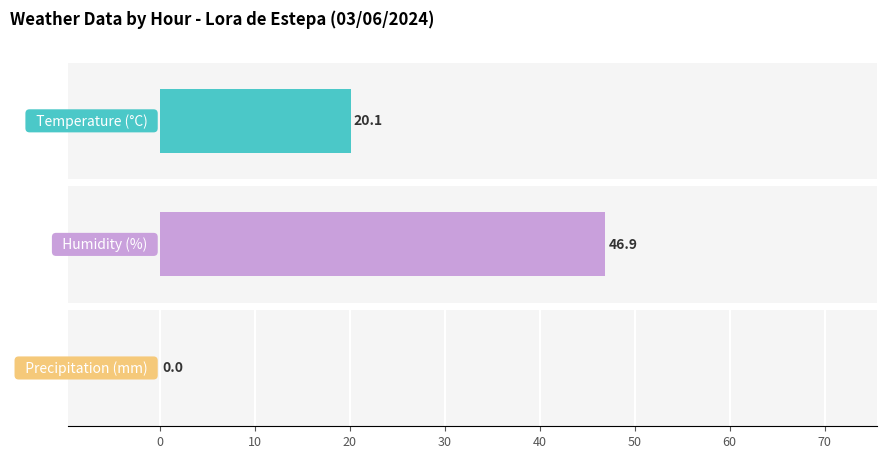

Is the value of Humidity (%) at 02:00 greater than the value of Temperature (°C) at 07:00?

Yes